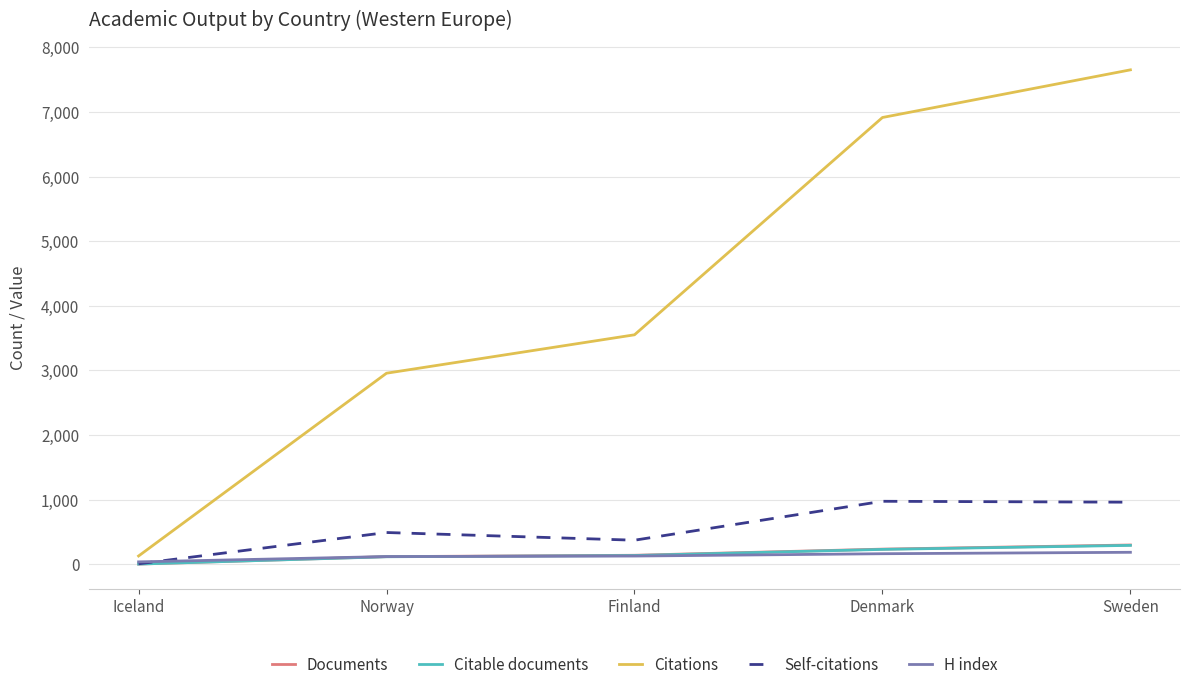

Between Finland and Sweden, which series saw the biggest shift?

Citations